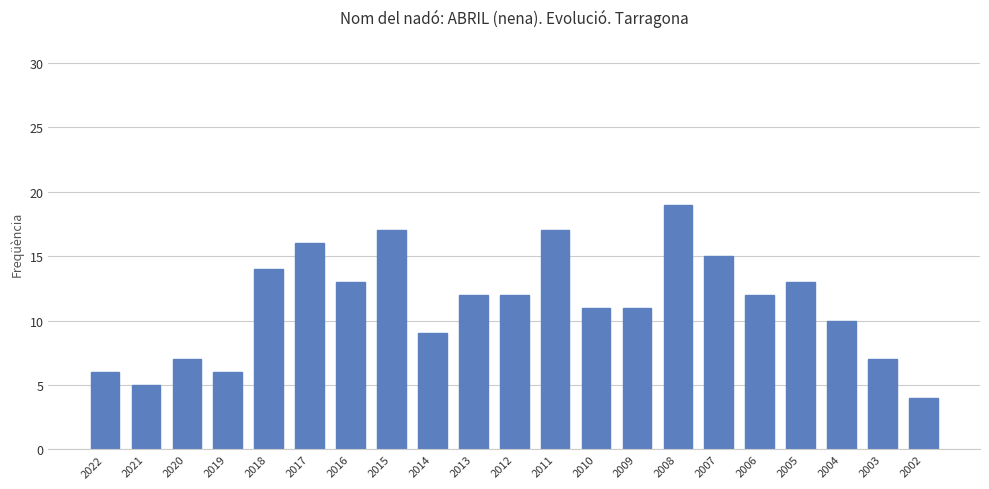

What is the ratio of the value at 2005 to the value at 2004?

1.3